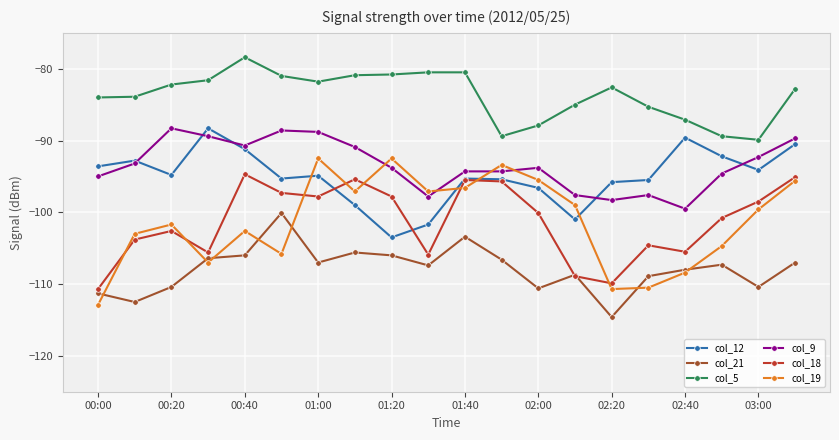

How many data points in col_18 are above -100?

9